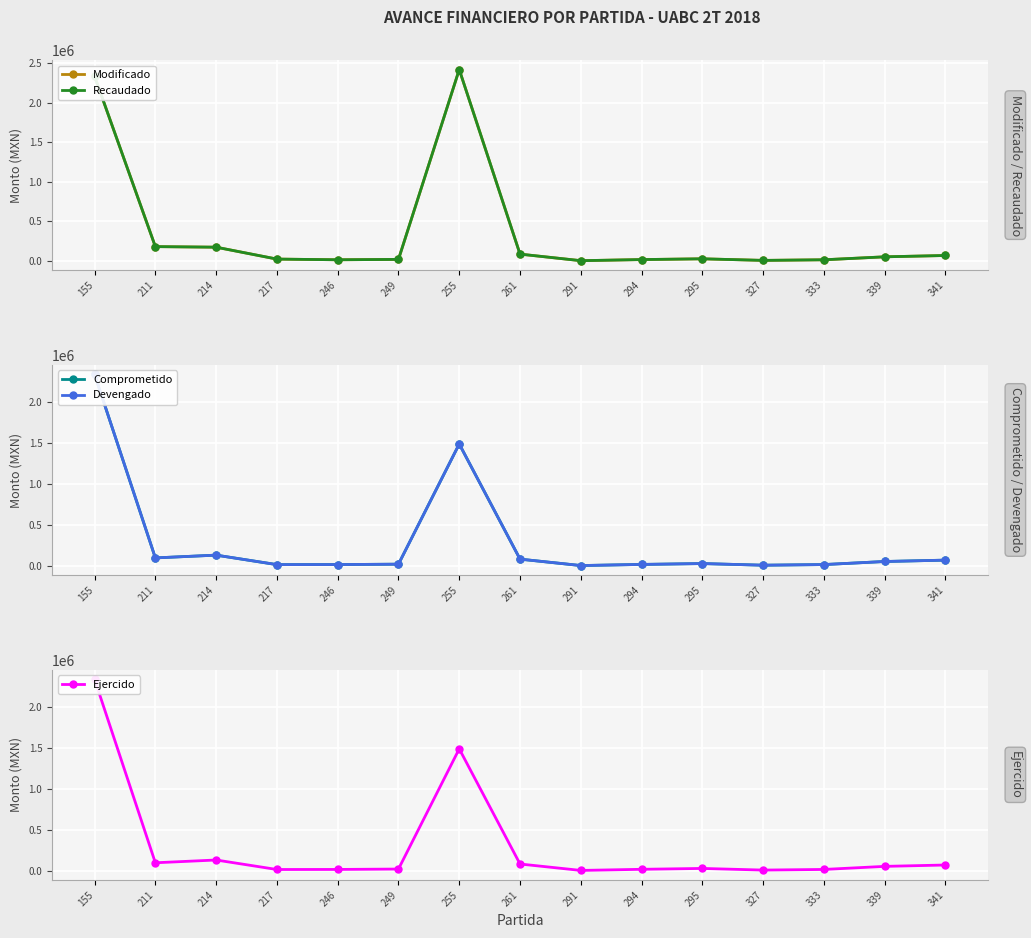

True or false: Devengado has a value of 52500.0 at 339.

True